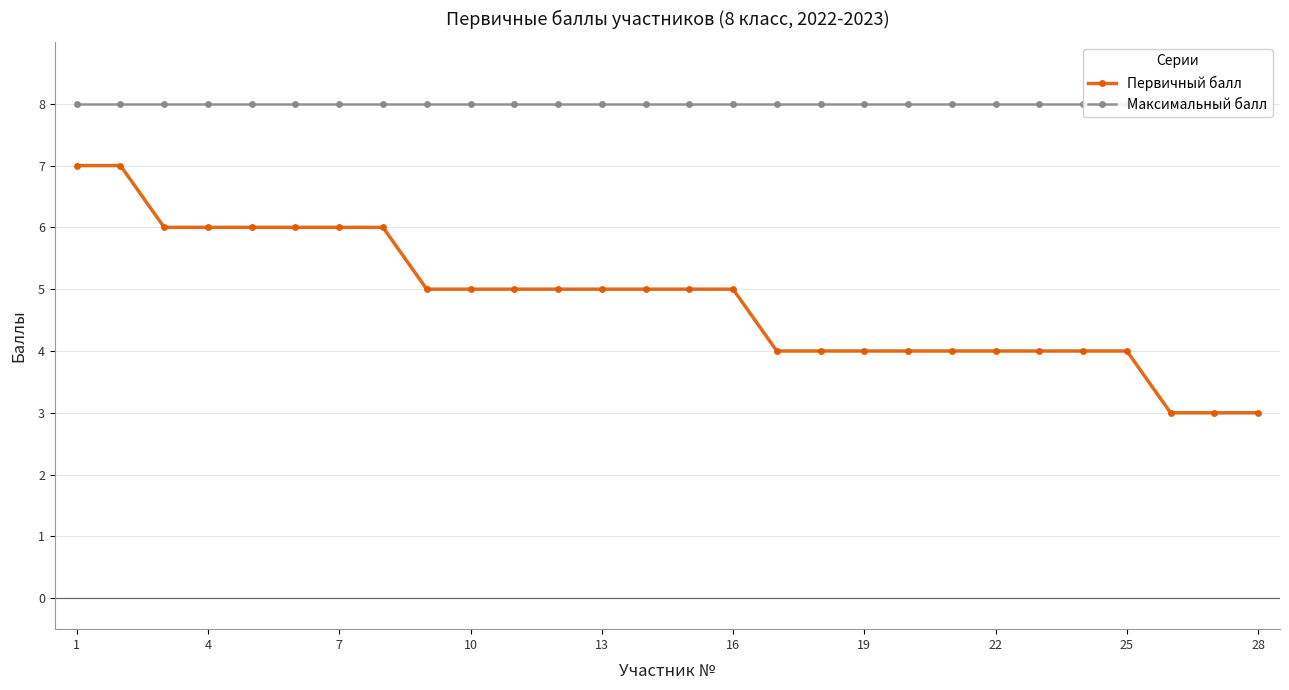

What are all the series names shown in the legend?

Первичный балл, Максимальный балл